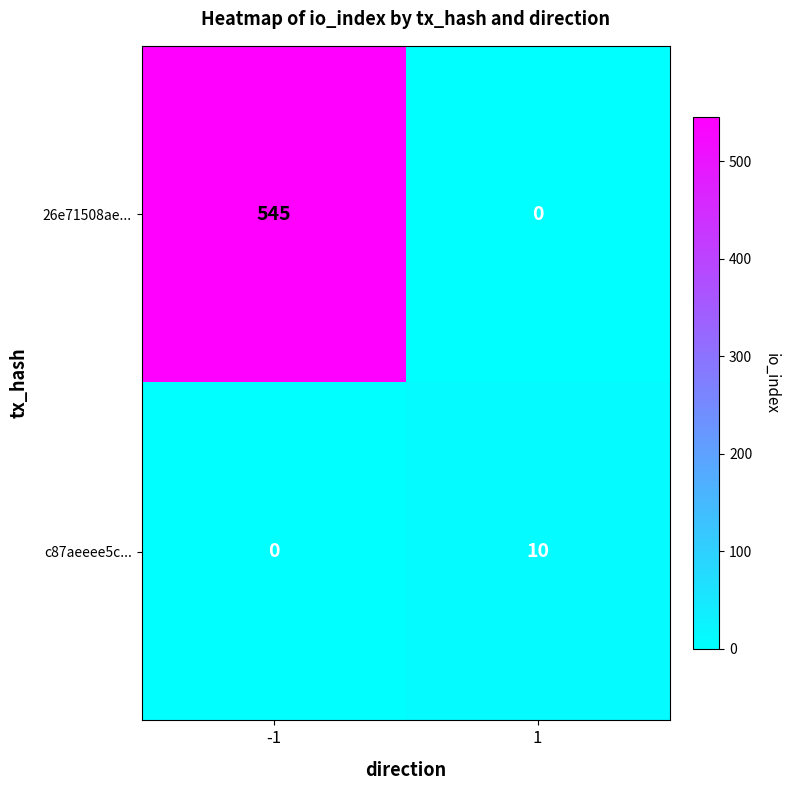

How many values in c87aeeee5c... are above zero?

1